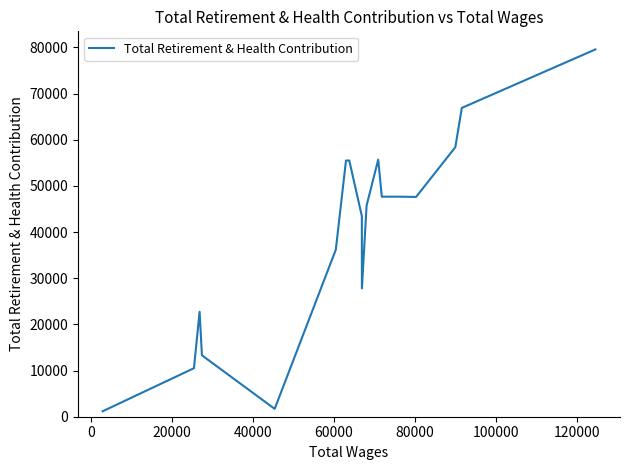

What is the average value?

39828